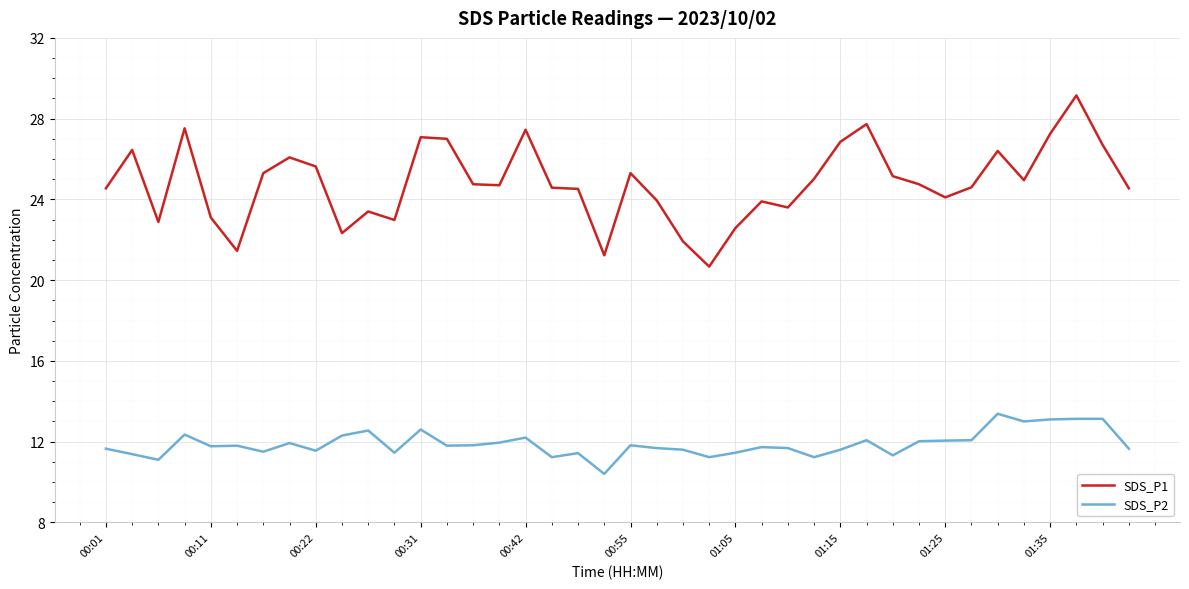

Which series has the largest total across all categories?

SDS_P1